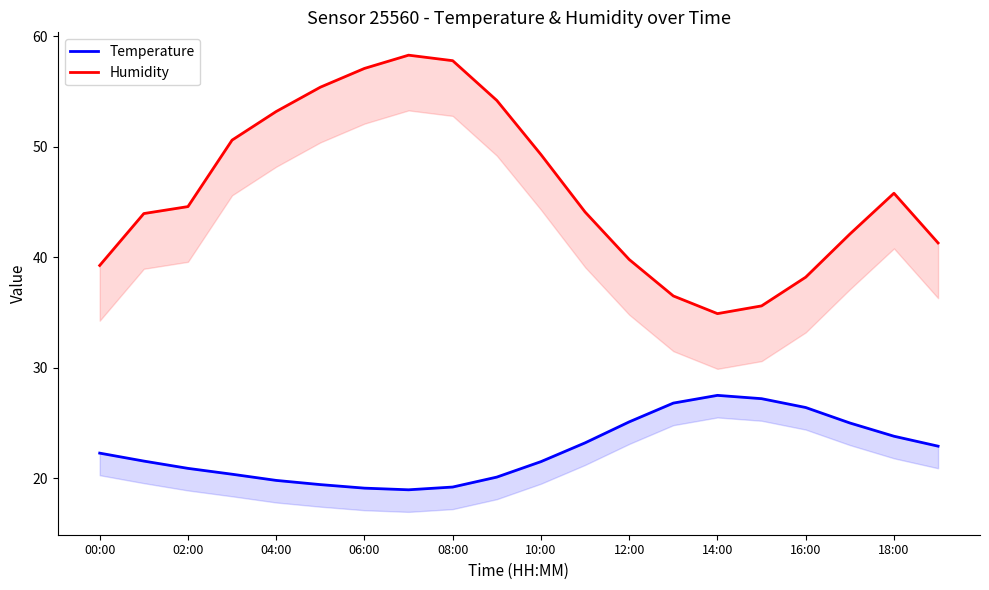

What is the value of the Humidity point at the 16th from the left?

35.6